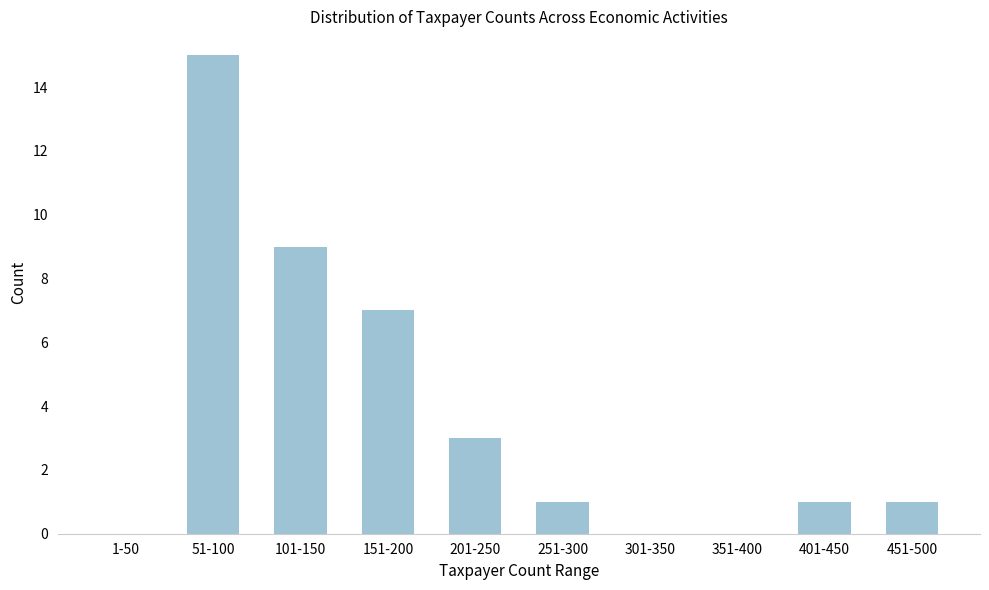

Reading right to left, what are all the values shown in this chart?

451-500=1	401-450=1	351-400=0	301-350=0	251-300=1	201-250=3	151-200=7	101-150=9	51-100=15	1-50=0